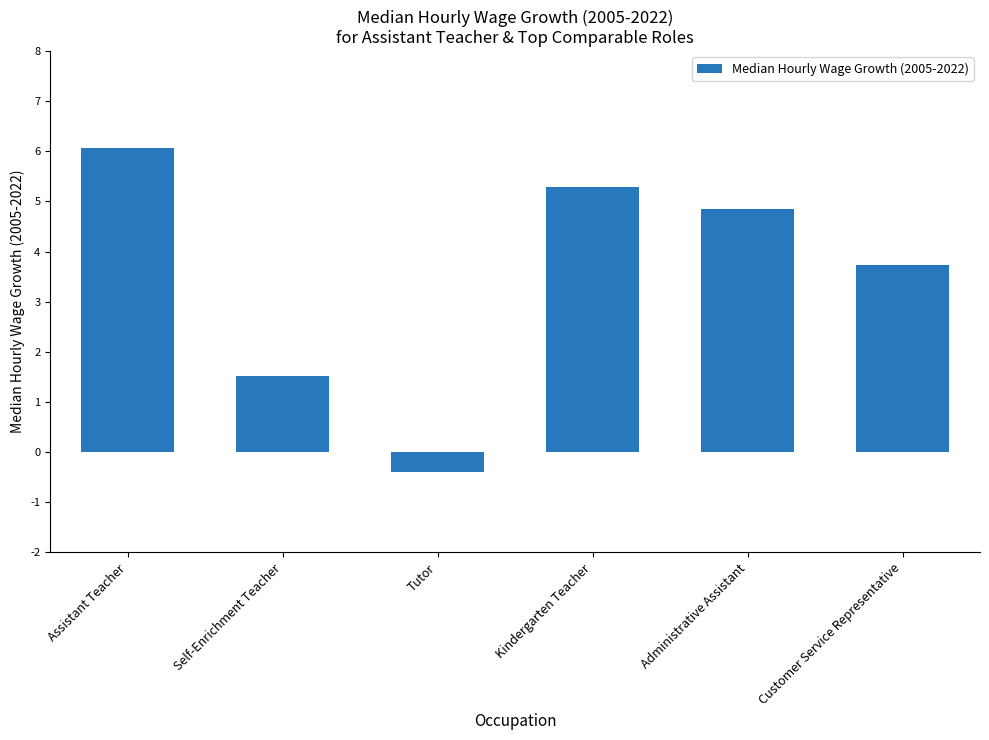

Rank the categories by value from lowest to highest.

Tutor, Self-Enrichment Teacher, Customer Service Representative, Administrative Assistant, Kindergarten Teacher, Assistant Teacher